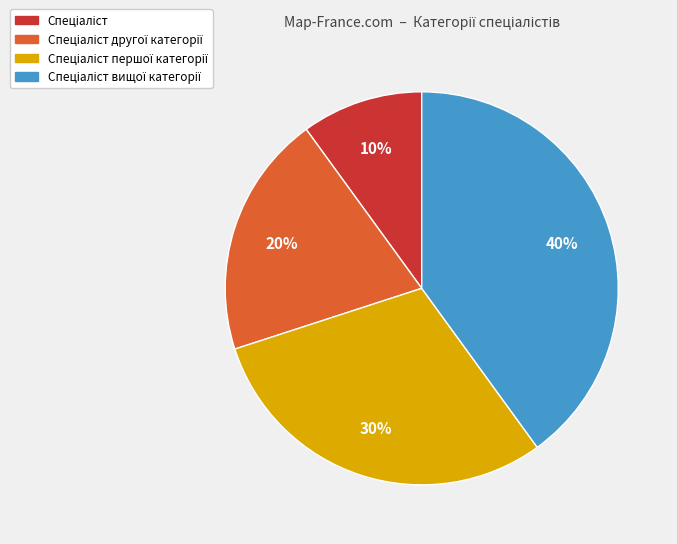

Does any single category account for the majority?

No